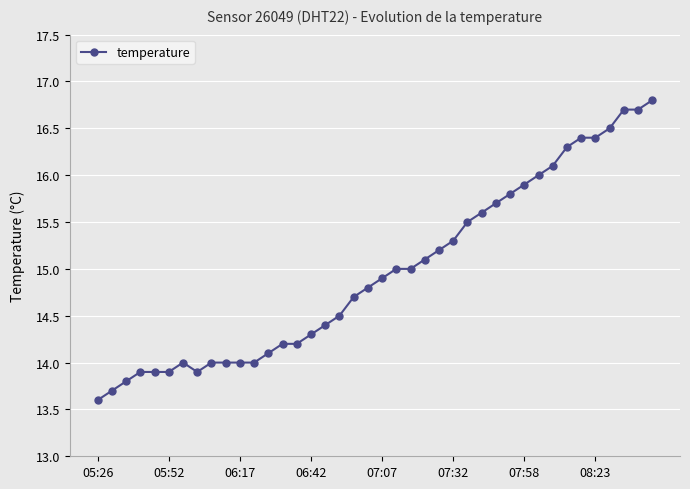

Does the chart display data point markers on the line(s)?

Yes